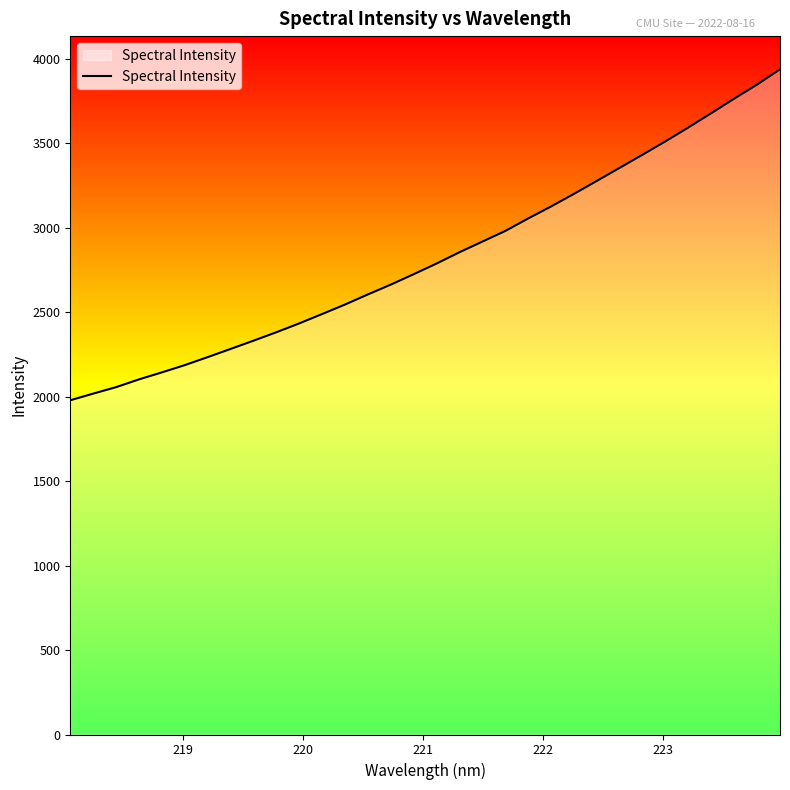

What is the smallest value displayed?

1977.8